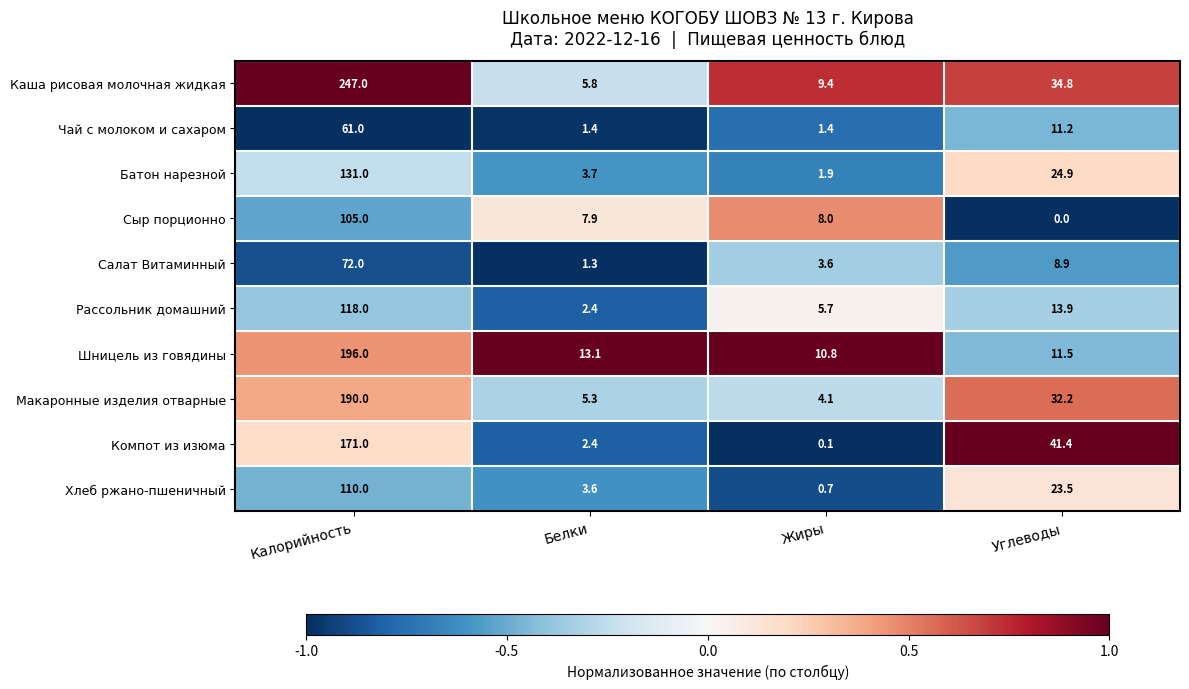

How many series are shown in this chart?

10